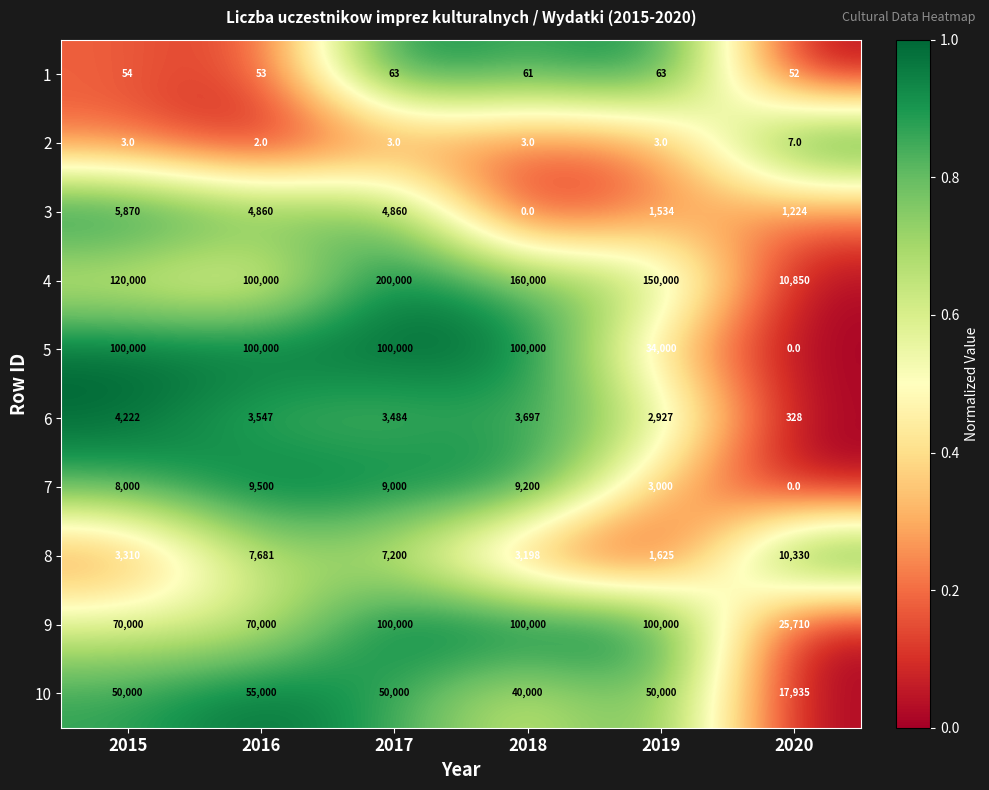

What is the spread (max minus min) of values at 2019?

149997